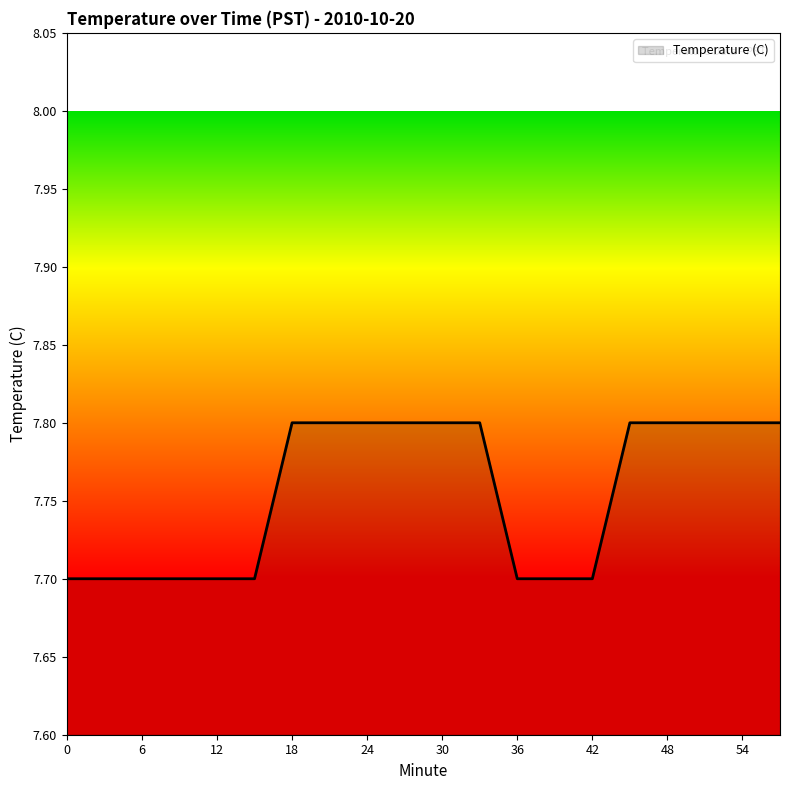

What is the maximum value shown in the chart?

7.8